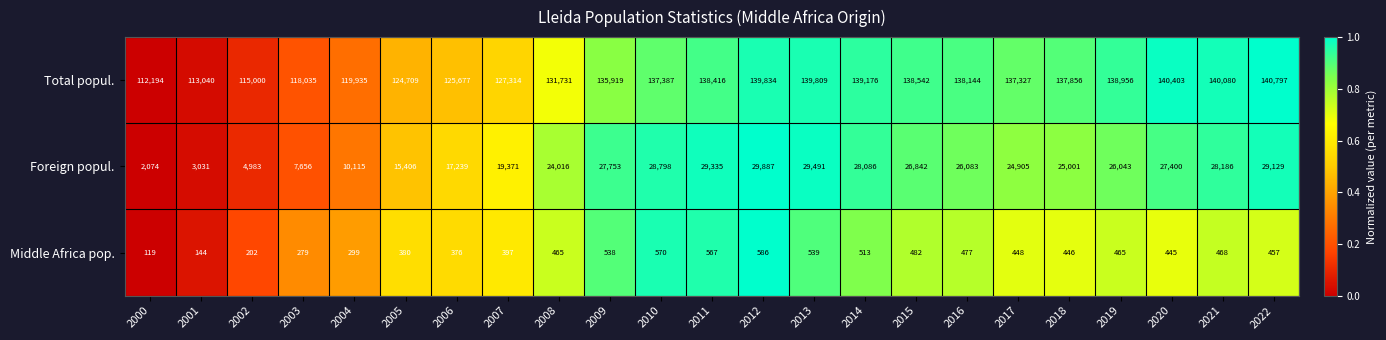

List the series in order of their overall mean, lowest first.

Middle Africa pop., Foreign popul., Total popul.